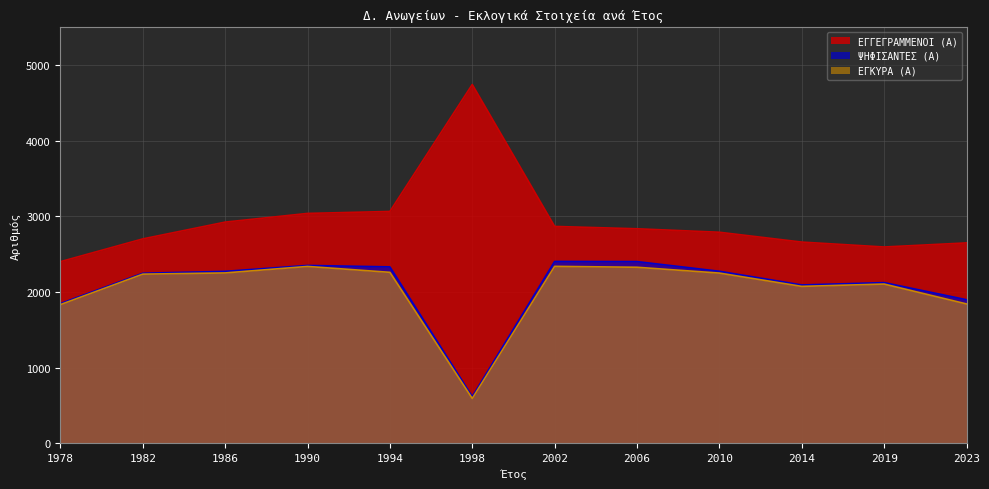

Reading left to right, transcribe all the data shown in this chart.

ΕΓΓΕΓΡΑΜΜΕΝΟΙ (Α): 1978=2401	1982=2702	1986=2924	1990=3039	1994=3065	1998=4744	2002=2867	2006=2836	2010=2790	2014=2660	2019=2595	2023=2649
ΨΗΦΙΣΑΝΤΕΣ (Α): 1978=1847	1982=2248	1986=2273	1990=2351	1994=2332	1998=616	2002=2404	2006=2402	2010=2274	2014=2093	2019=2124	2023=1898
ΕΓΚΥΡΑ (Α): 1978=1833	1982=2236	1986=2252	1990=2338	1994=2260	1998=592	2002=2339	2006=2327	2010=2250	2014=2074	2019=2105	2023=1842